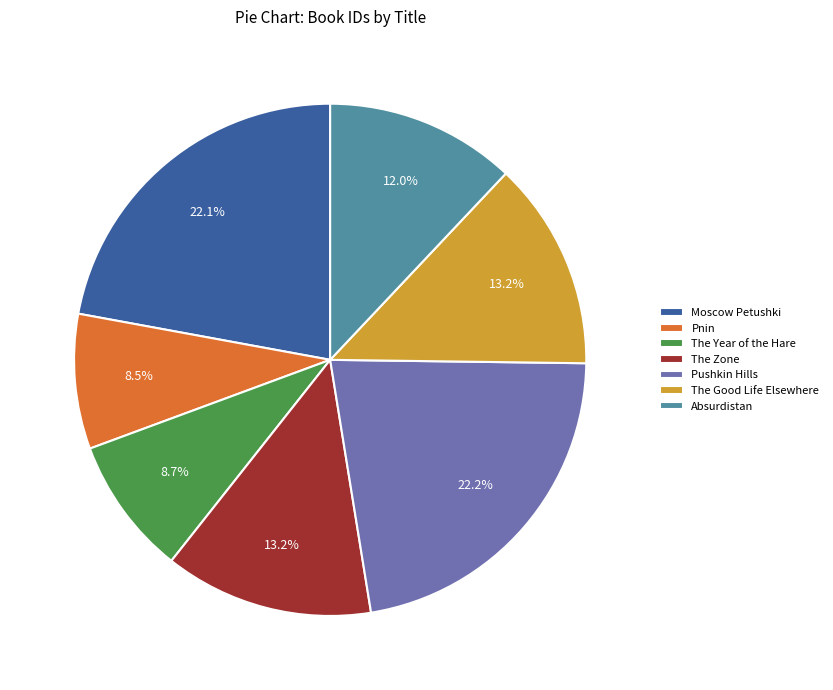

The Pushkin Hills slice represents 11% of the pie. True or false?

False